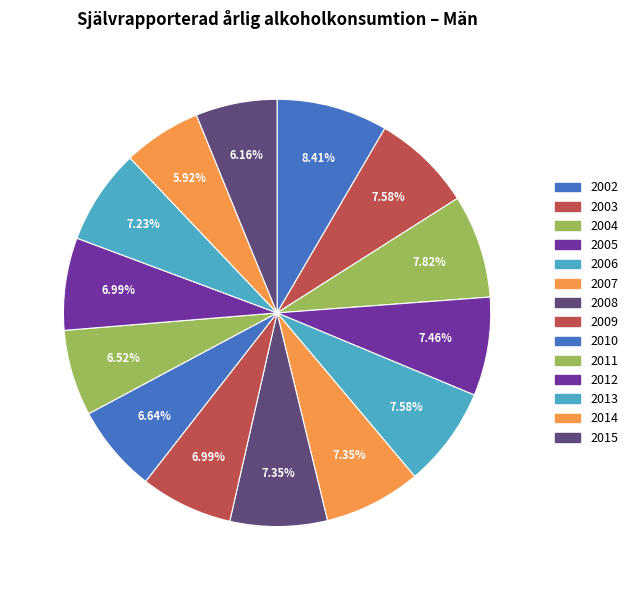

Which slice is the smallest?

2014